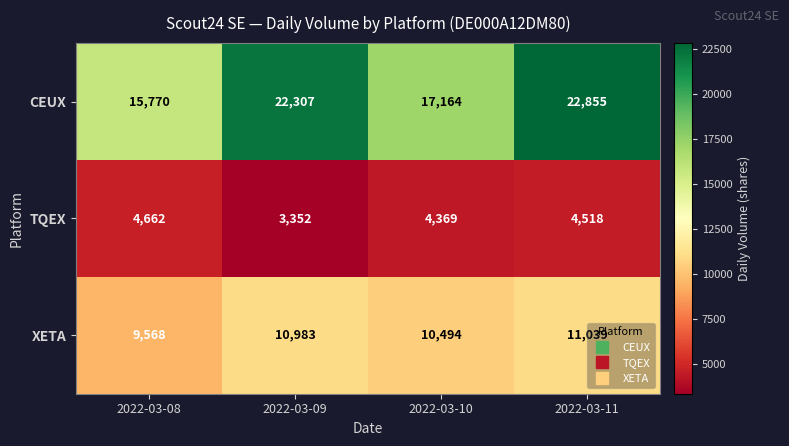

What is the sum of all TQEX values?

16901